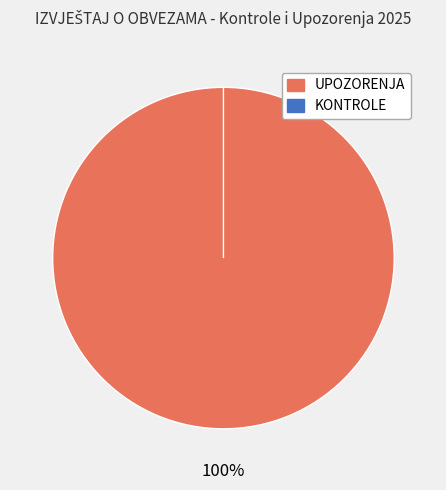

What is the change in value from UPOZORENJA to KONTROLE?

-4